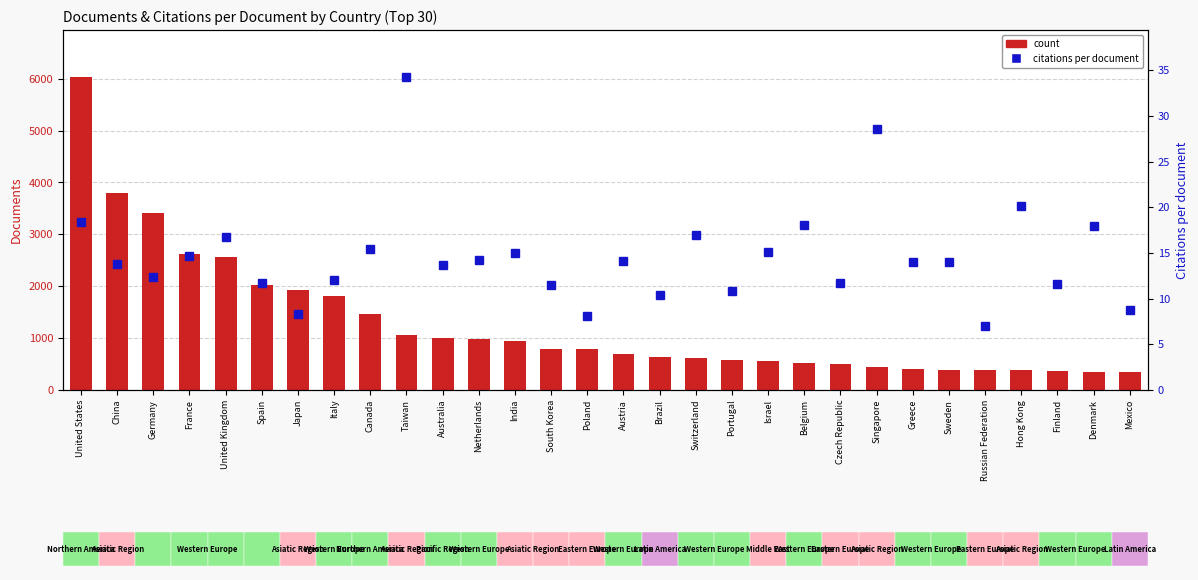

Is the value of citations per document at Canada greater than the value of count at Taiwan?

No